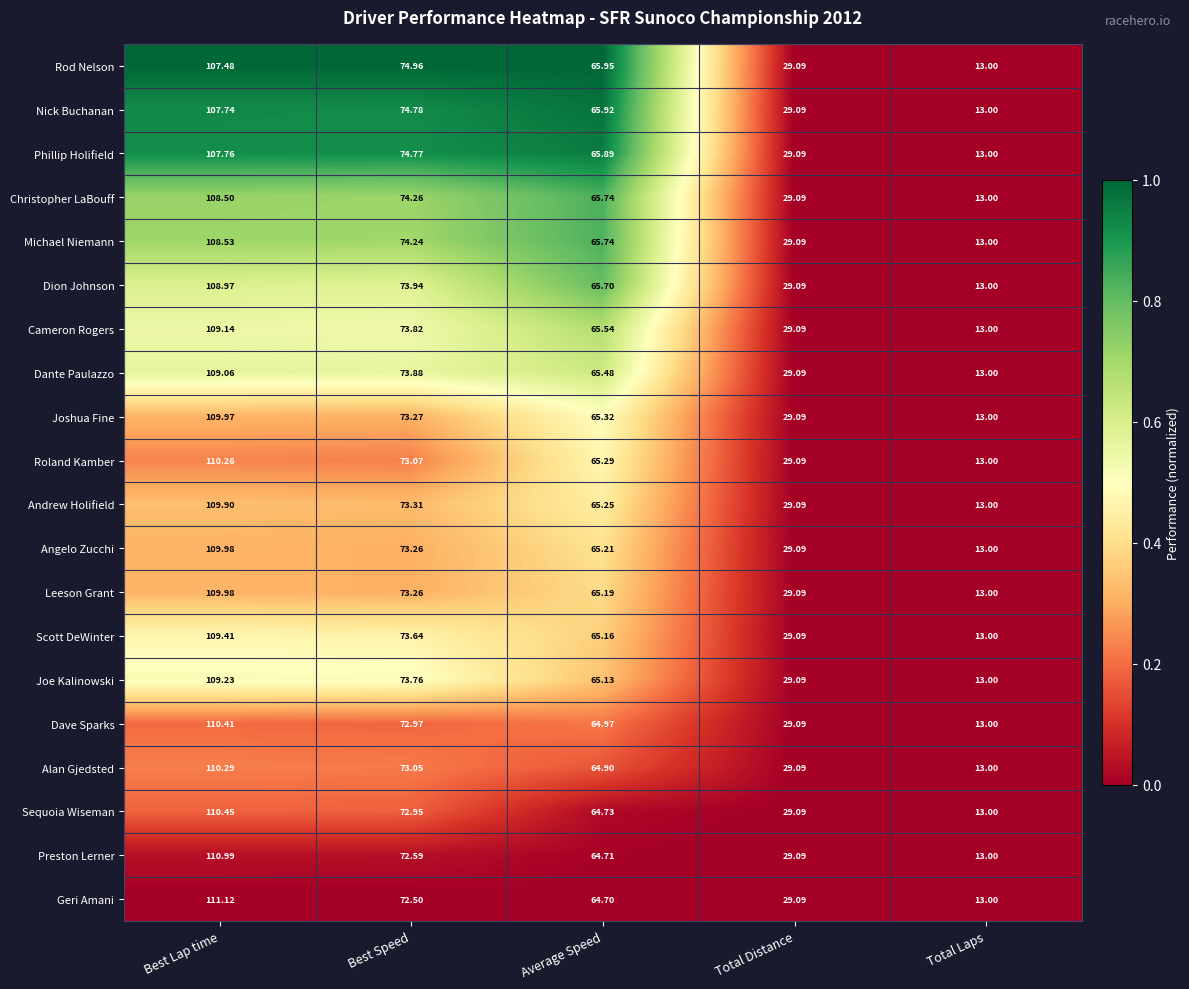

Between Best Lap time and Total Distance, which series saw the biggest shift?

Geri Amani